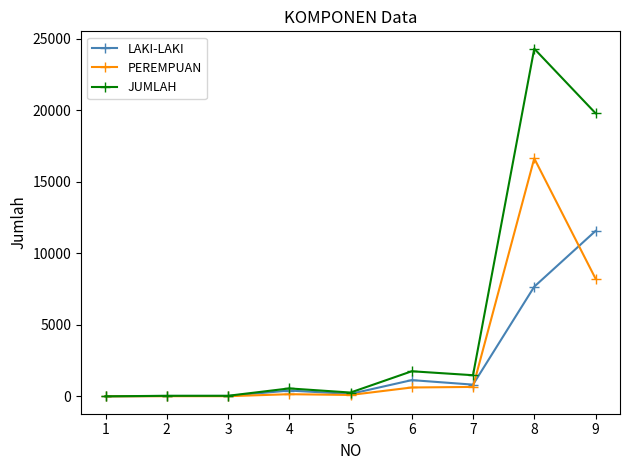

At 8, list the series in order from largest to smallest.

JUMLAH, PEREMPUAN, LAKI-LAKI